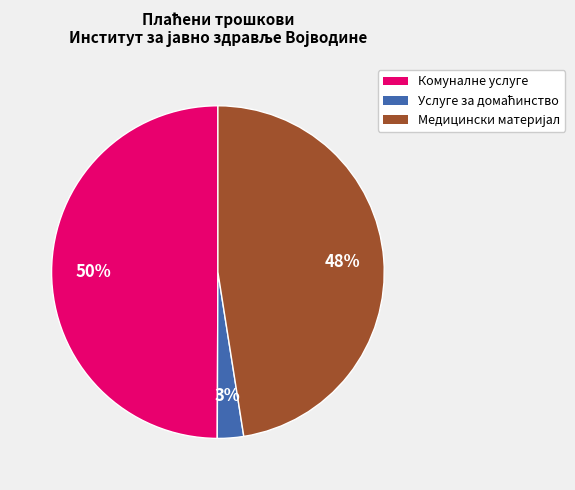

To the nearest percent, what is the difference between the largest and smallest slice percentages?

47%